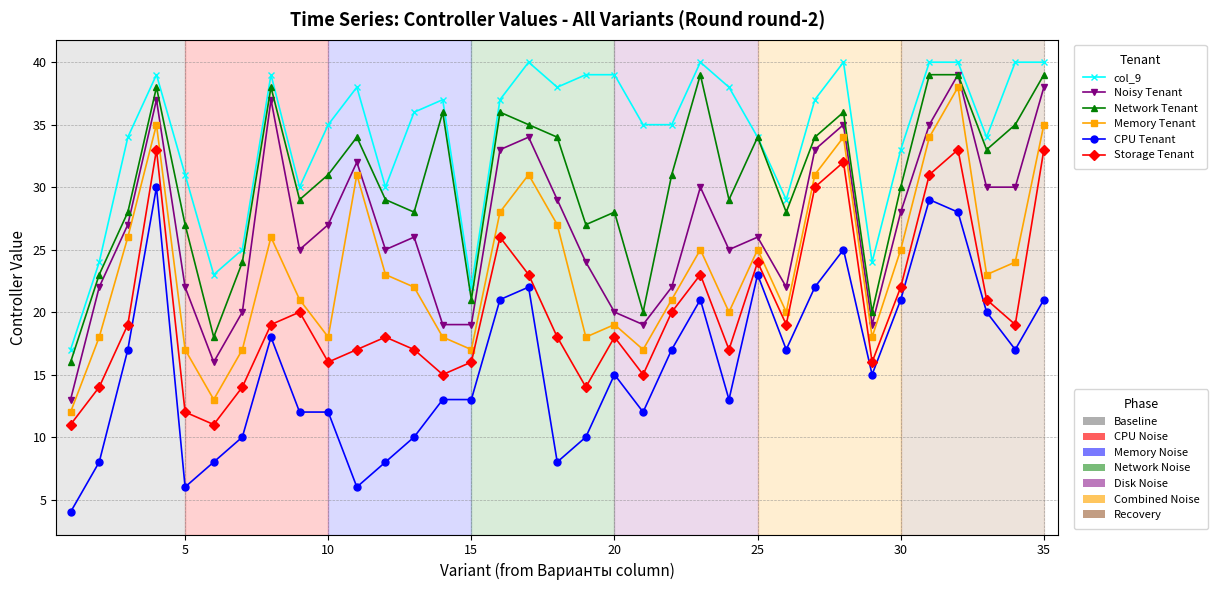

What is the maximum value shown in the chart?

40